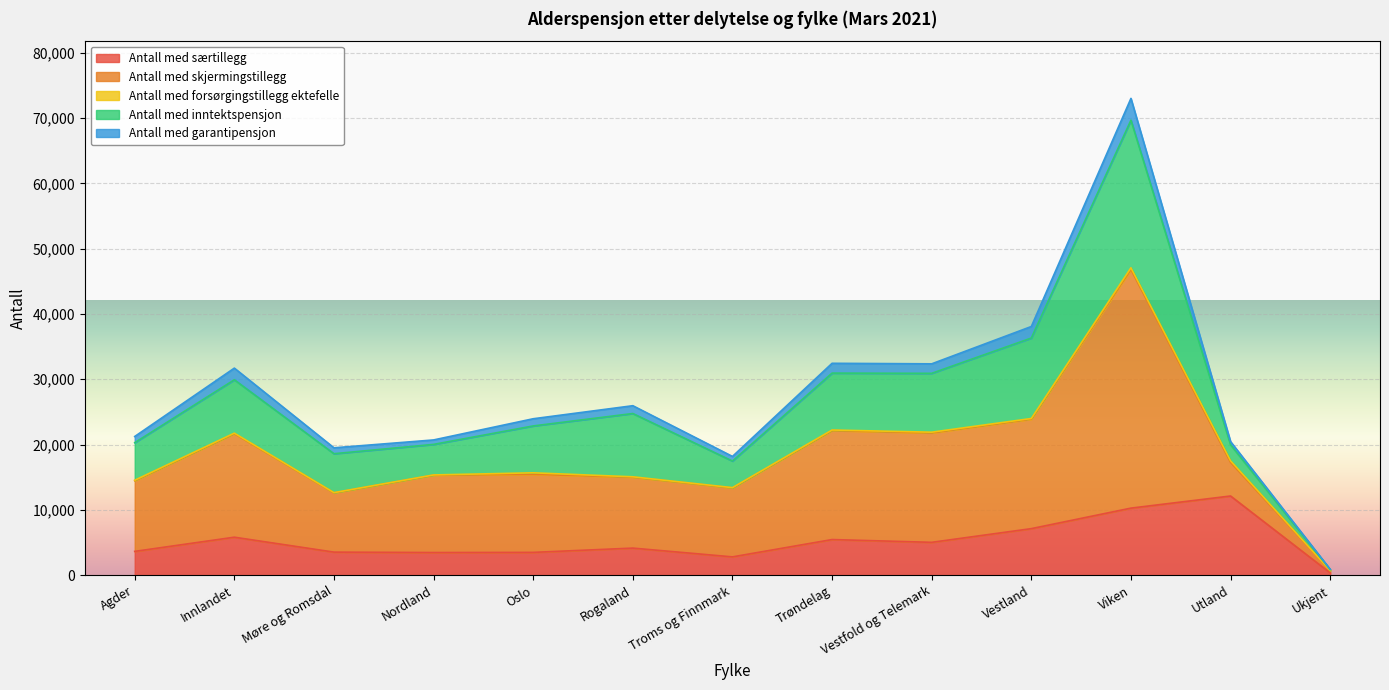

Which category has the highest value in the Antall med forsørgingstillegg ektefelle series?

Viken